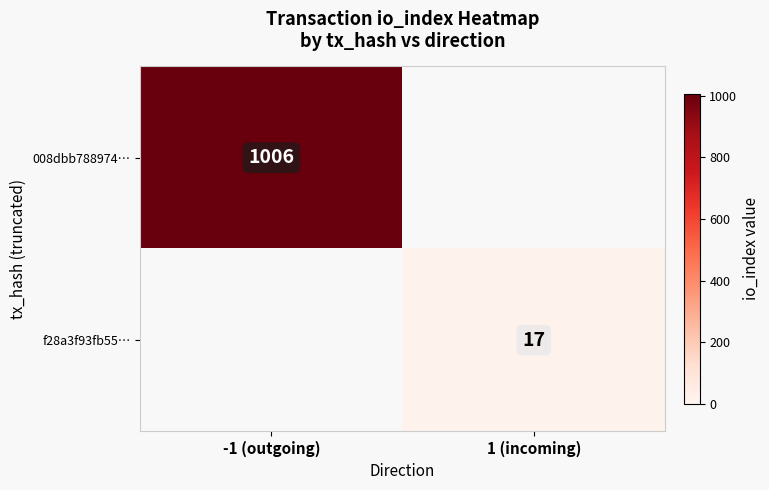

The value of 008dbb788974… at -1 (outgoing) is 1006. True or false?

True